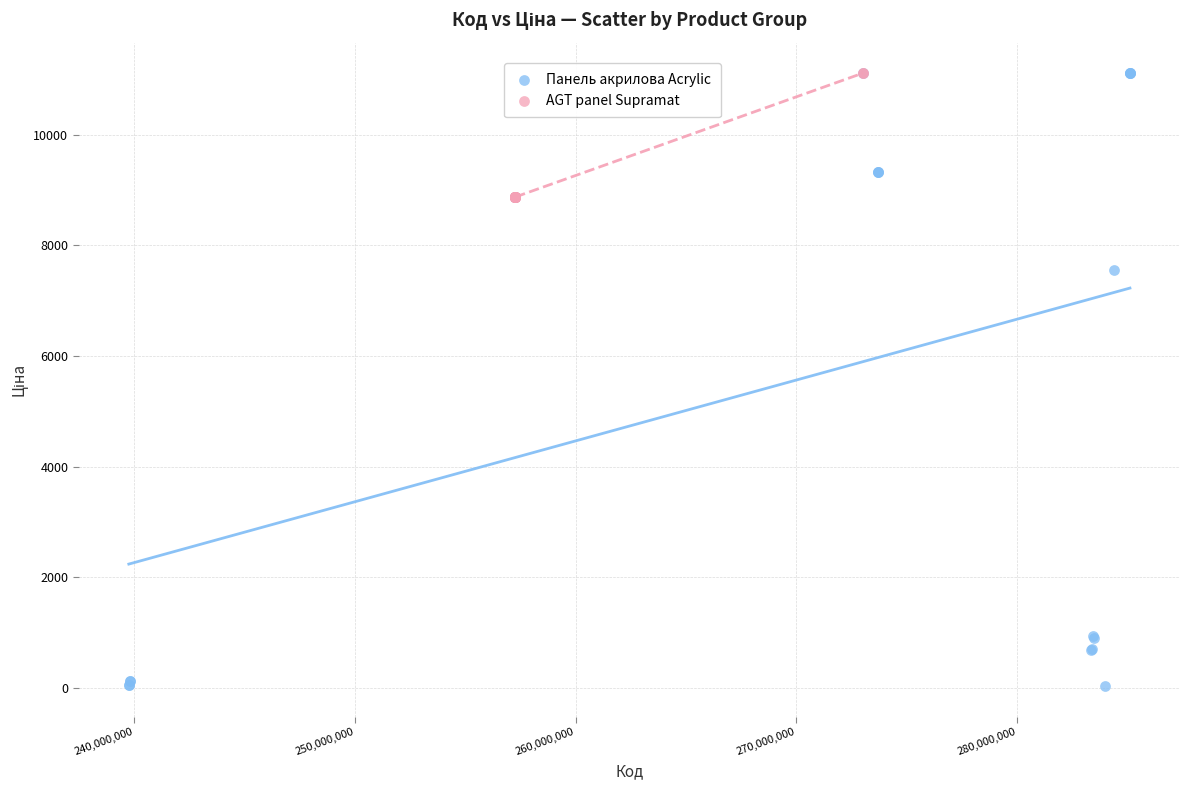

Which series has the largest Y range (max minus min)?

Панель акрилова Acrylic